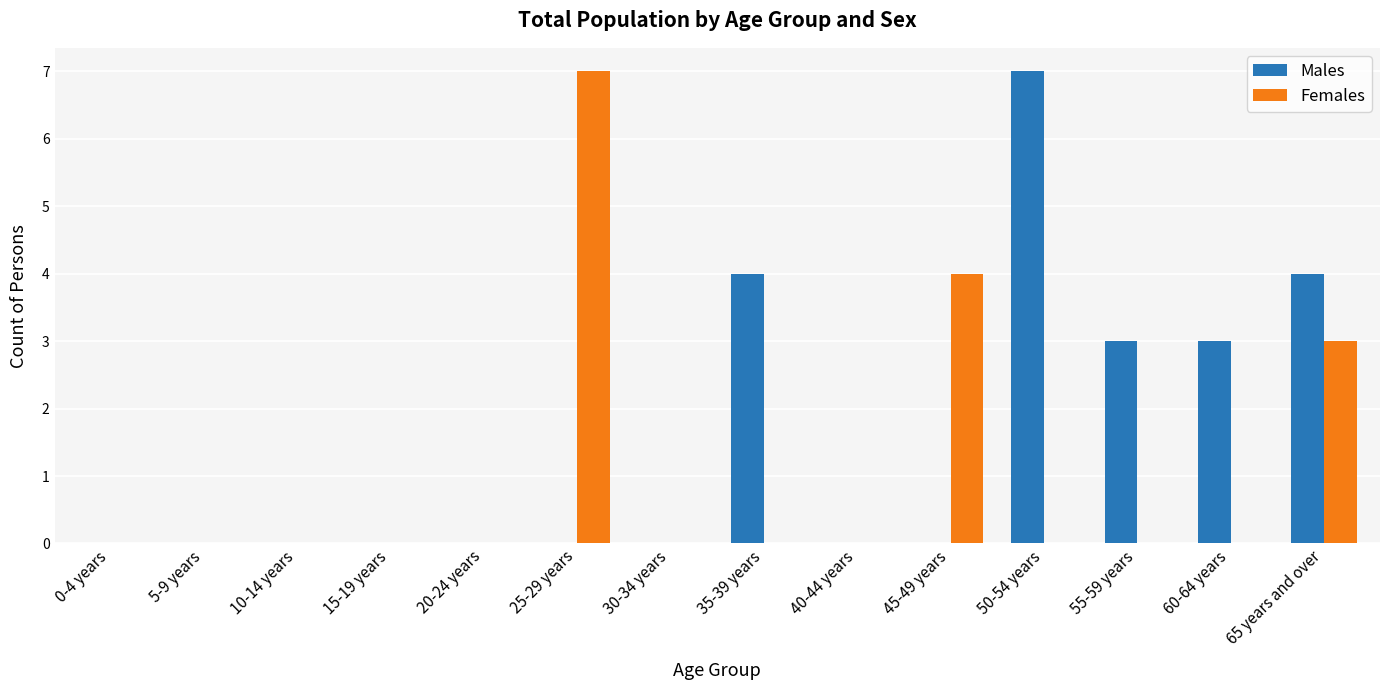

What is the sum of all Females values?

14